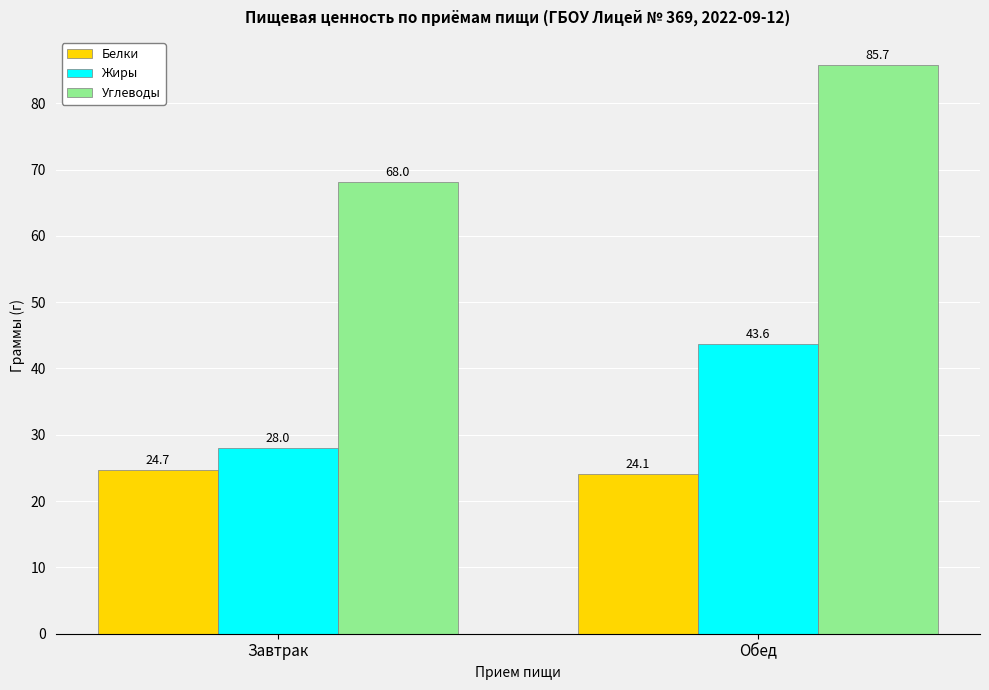

What is the sum of all Углеводы values?

153.8